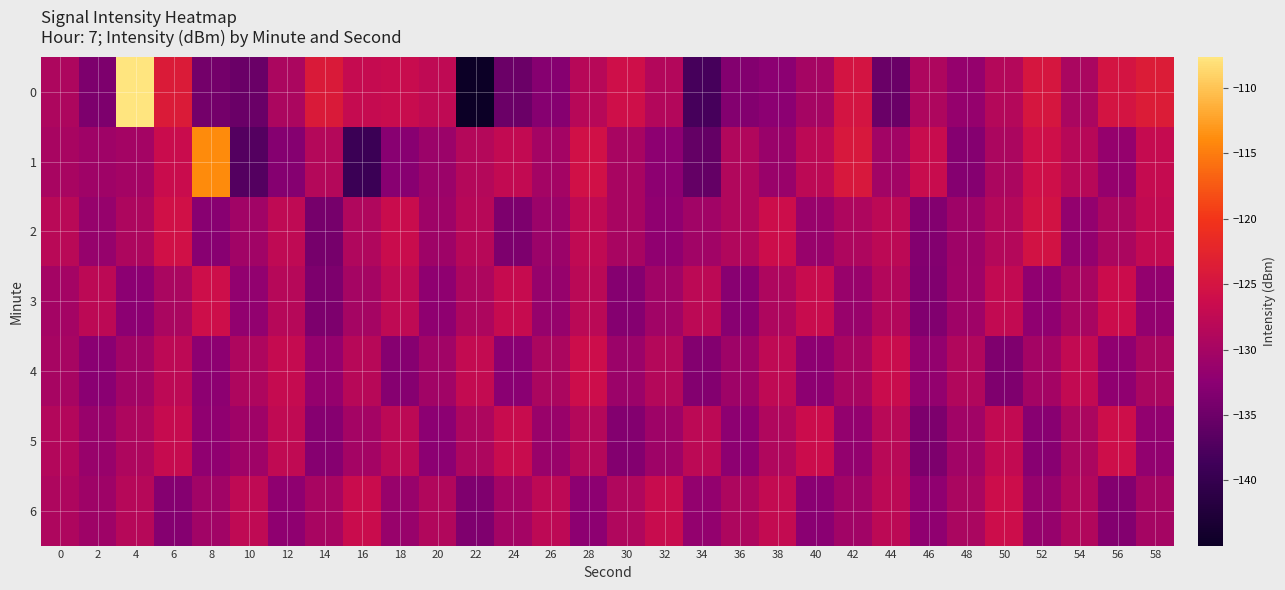

At which category is the sum across all series the highest?

4